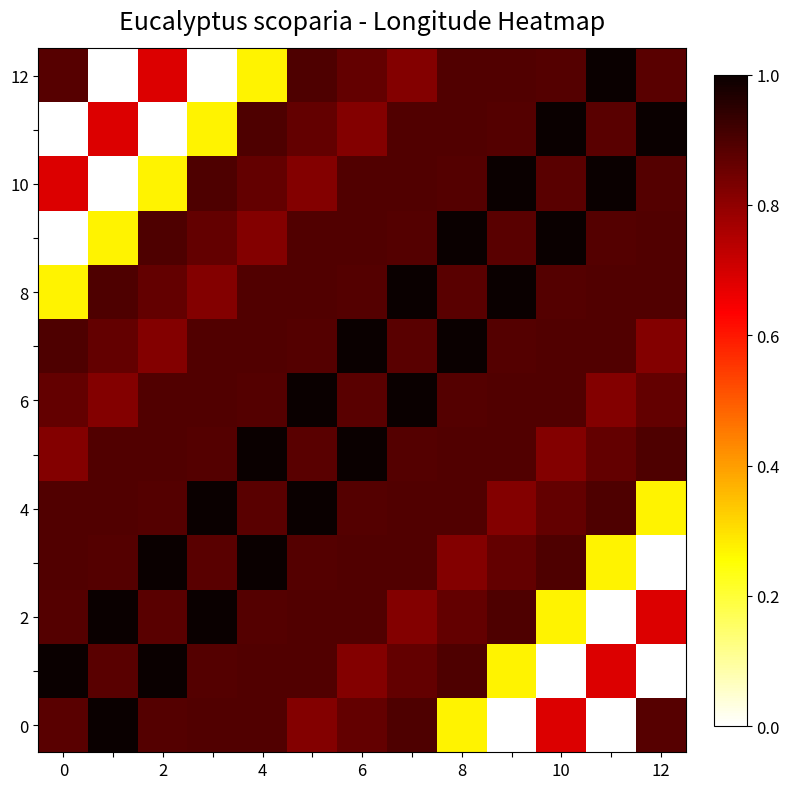

At how many categories does at least one series exceed 0?

13